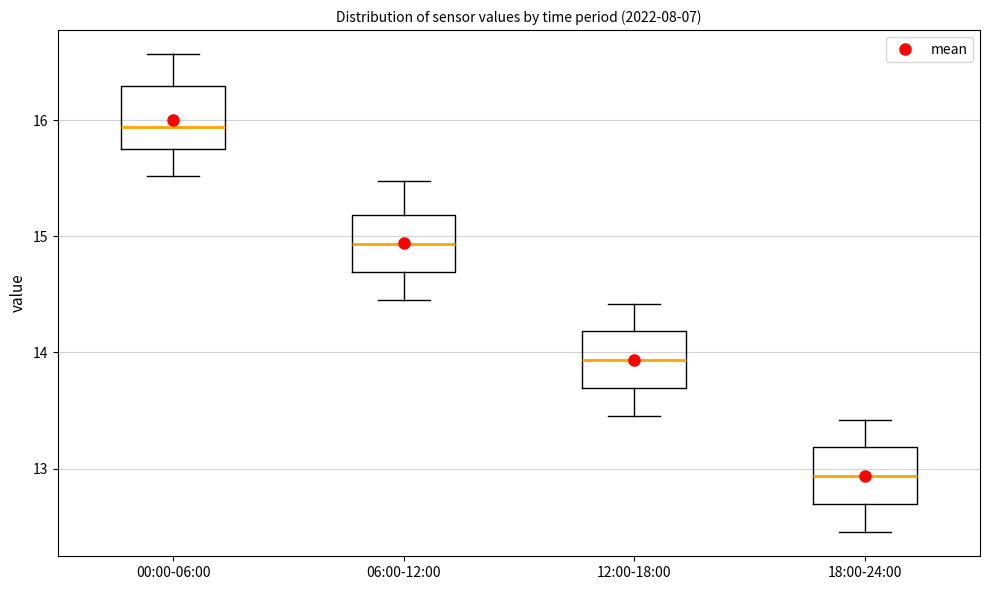

Which box has the highest median line?

00:00-06:00